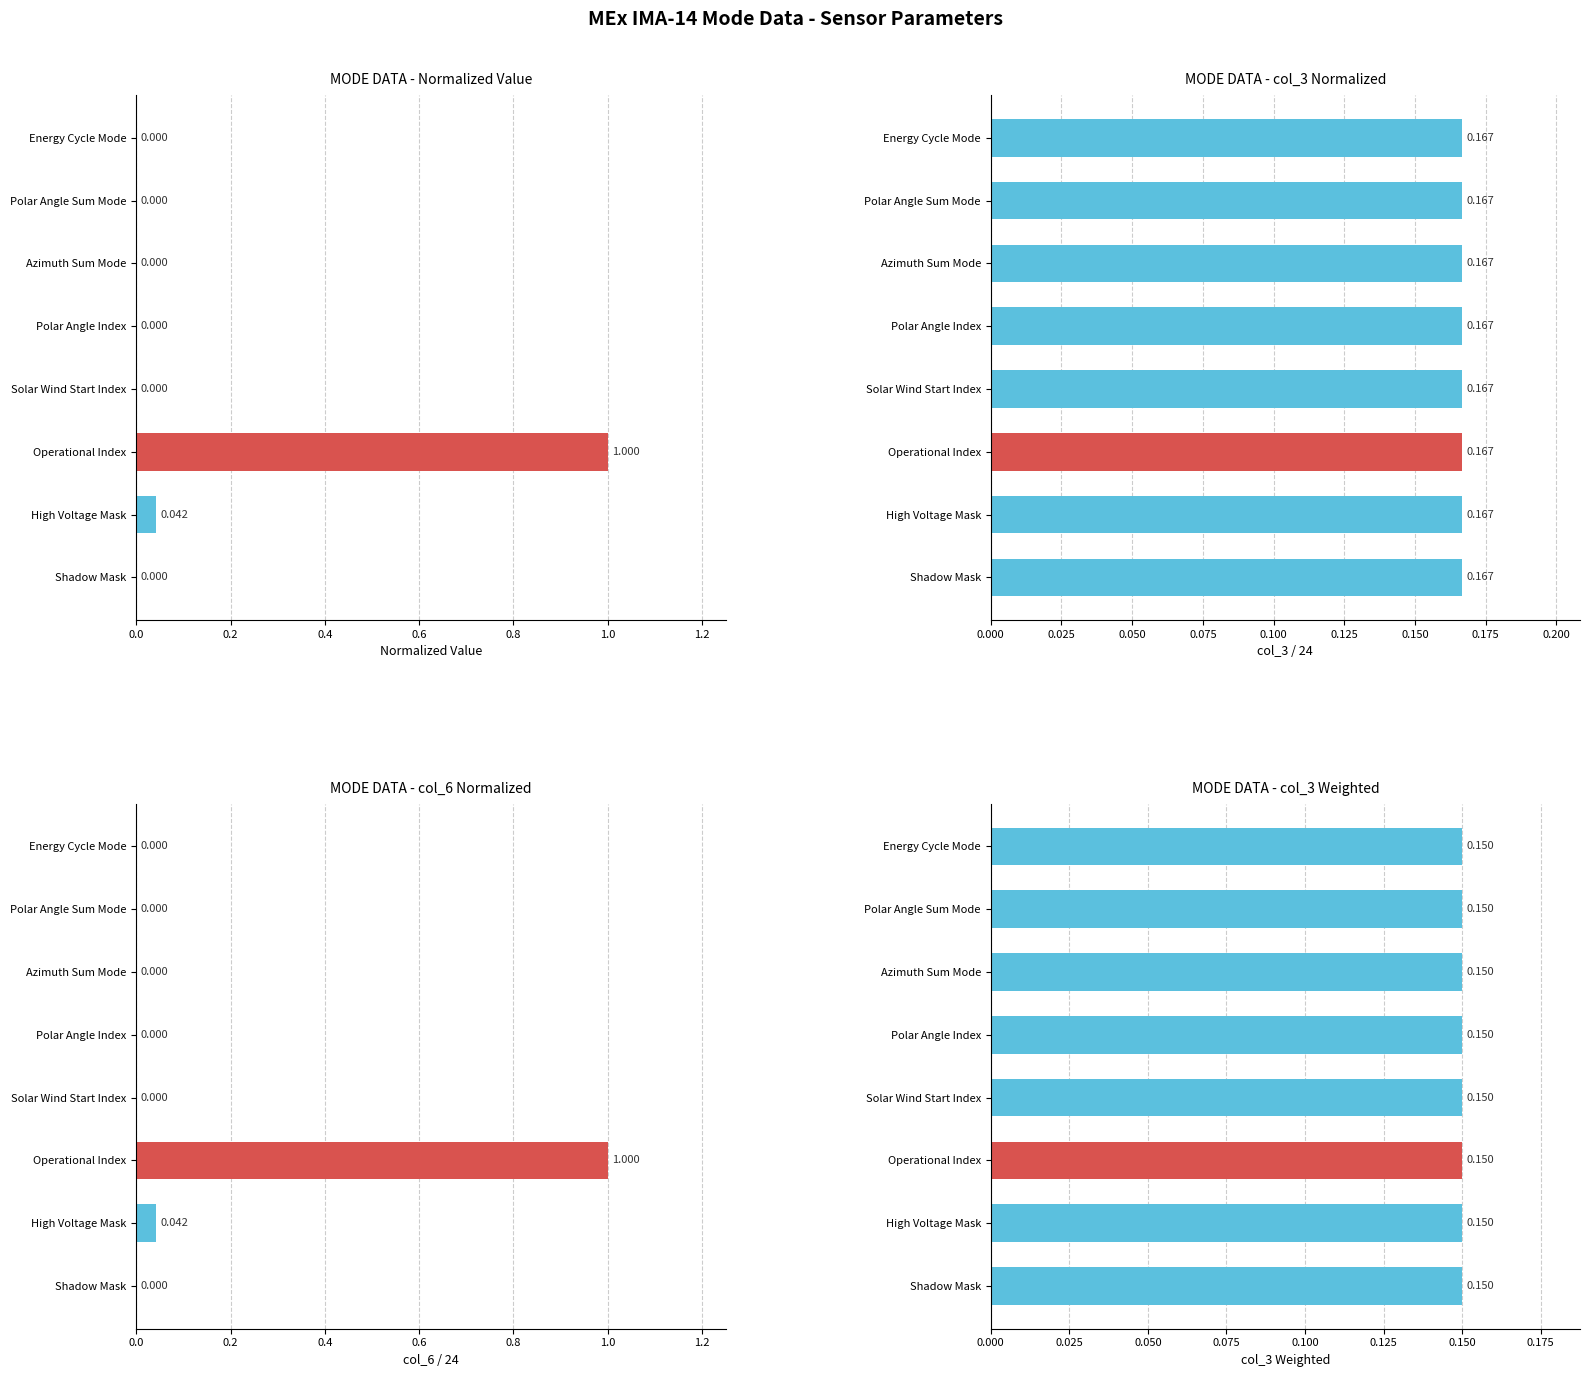

Reading left to right, extract all data points from this chart.

0.0	0.0	1.0	0.0	0.0	0.0	0.0	0.0